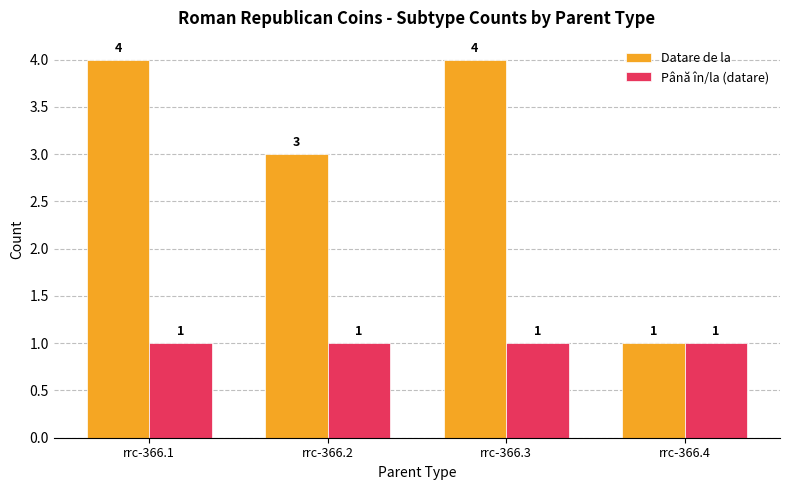

At rrc-366.1, list the series in order from smallest to largest.

Până în/la (datare), Datare de la